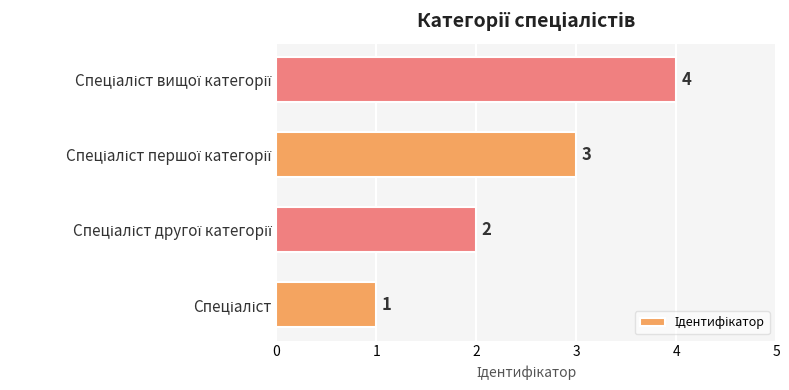

How many values are between 2 and 4?

3